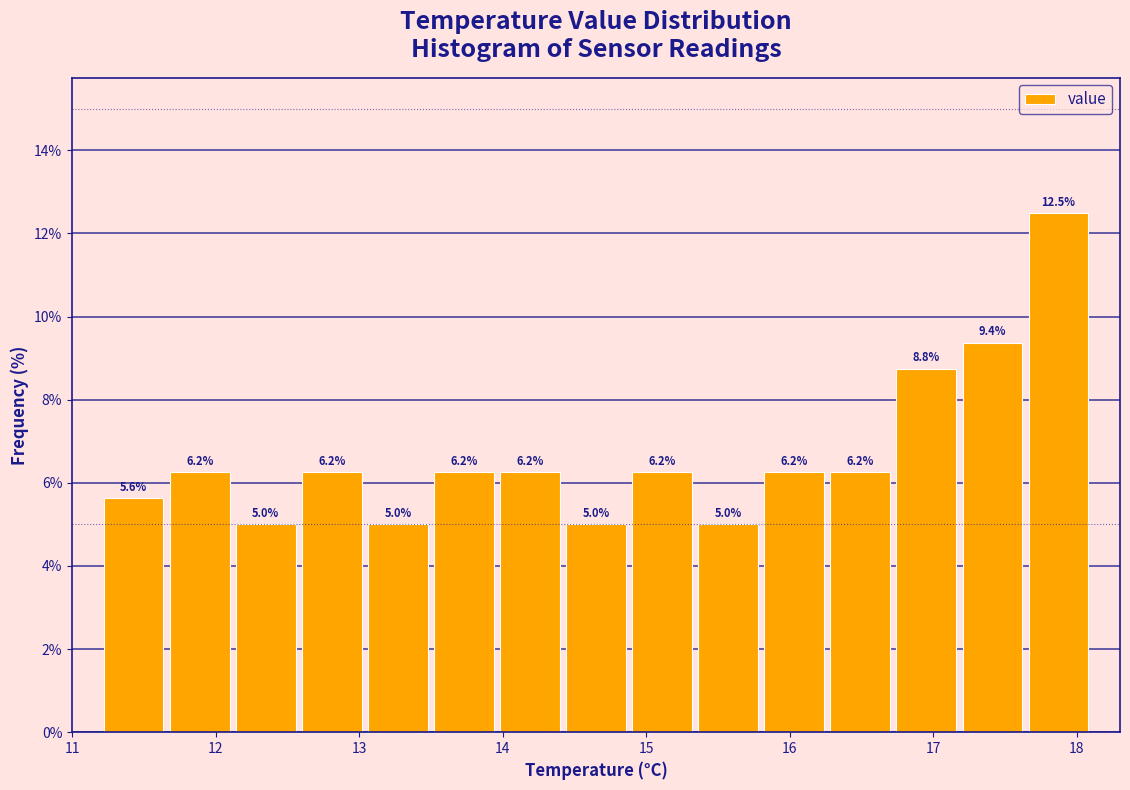

Which range on the x-axis has the tallest bar?

17.64 to 18.10